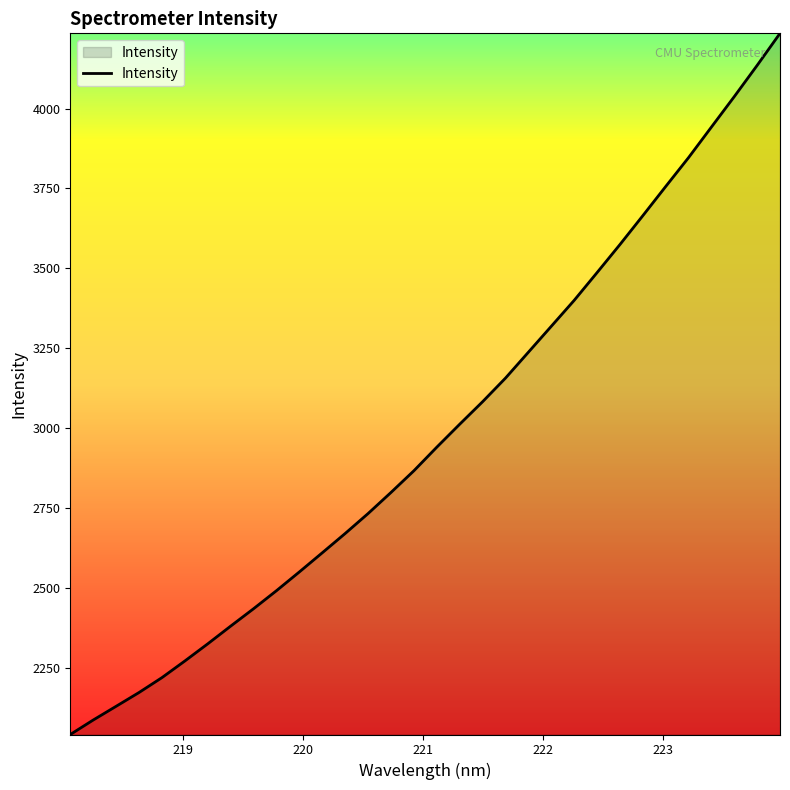

What is the smallest value displayed?

2042.3